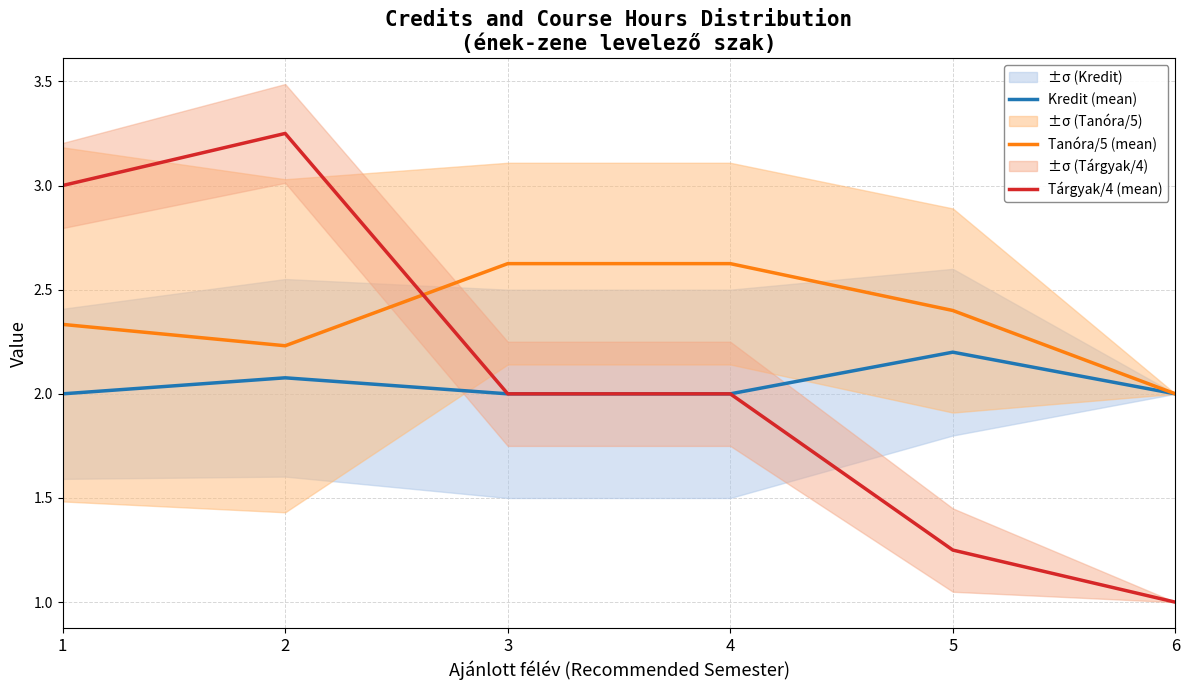

Rank the categories by Kredit (mean) value from highest to lowest.

5, 2, 1, 3, 4, 6